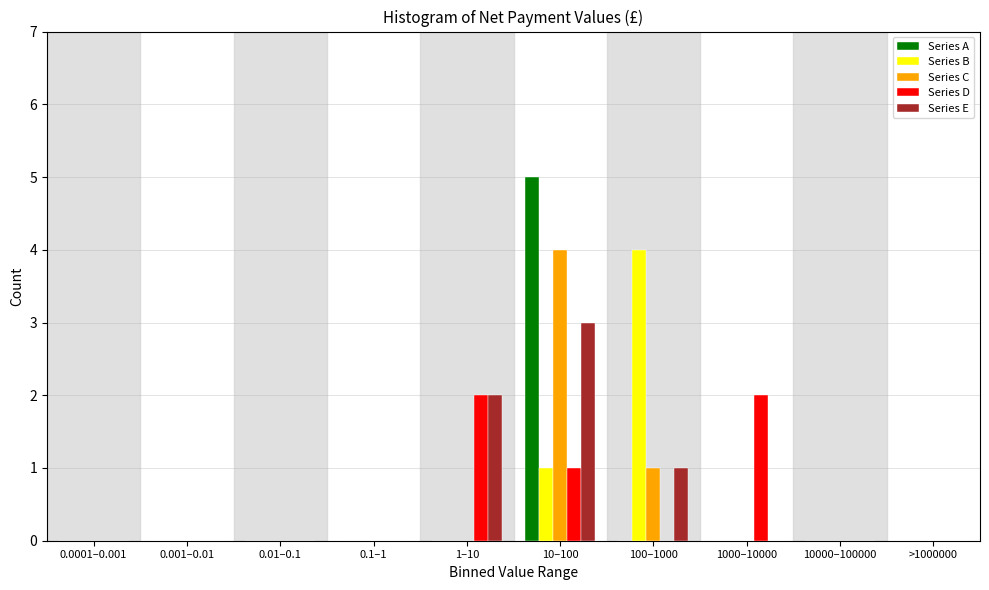

Is it true that Series B equals 0 at 10000–100000?

True